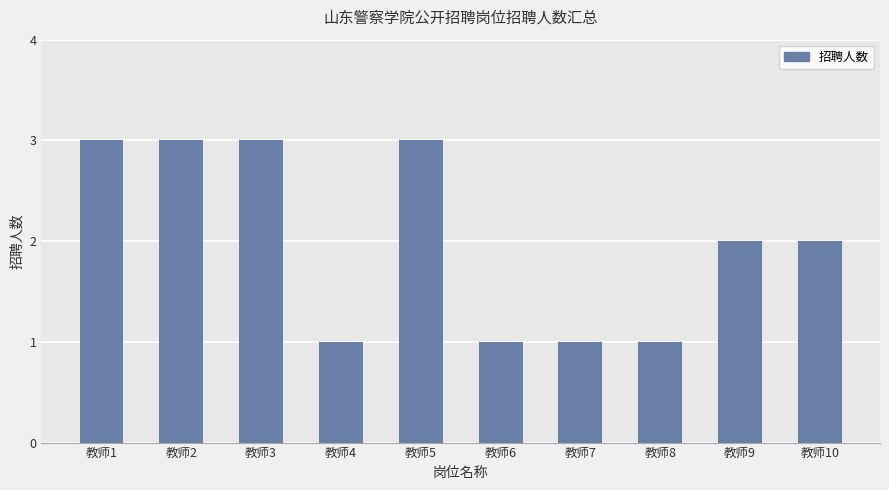

What is the greatest value displayed?

3